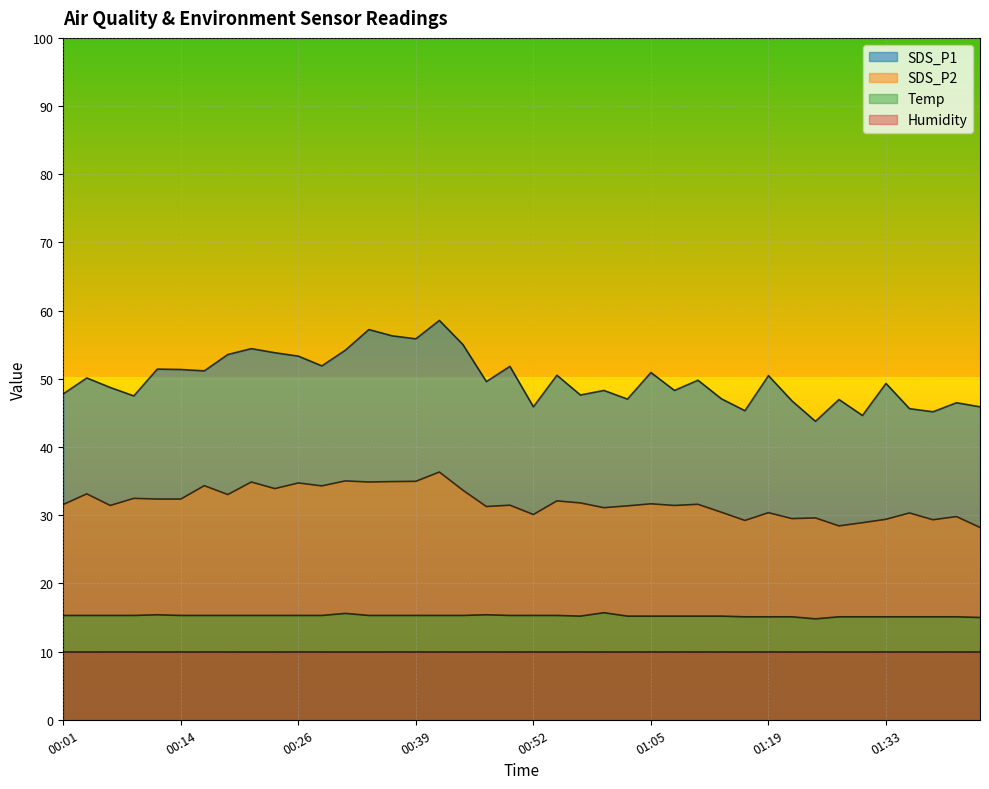

True or false: SDS_P1 and SDS_P2 intersect in this chart.

False